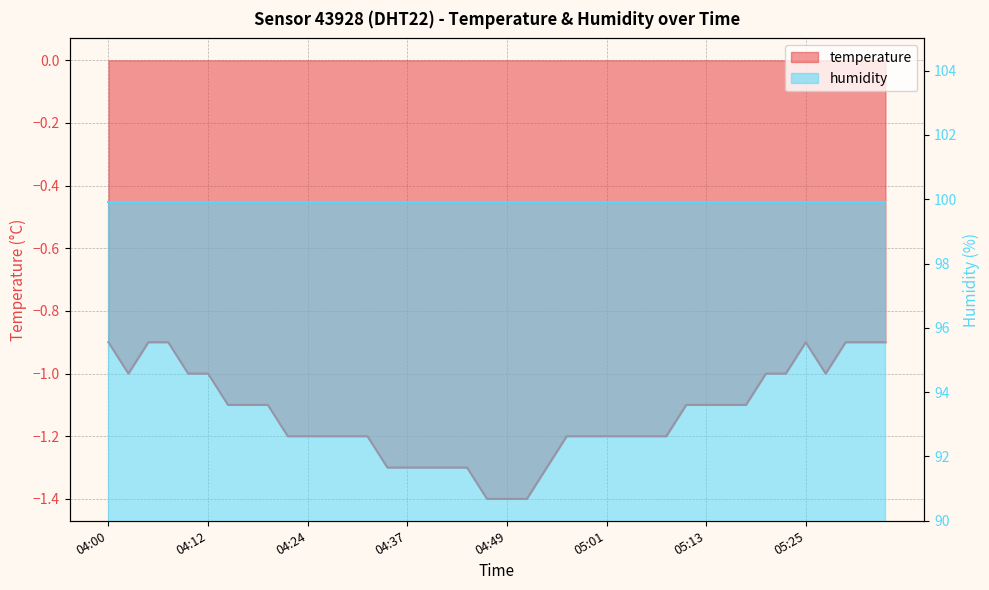

Which has a higher value, 05:35 or 05:08?

05:35